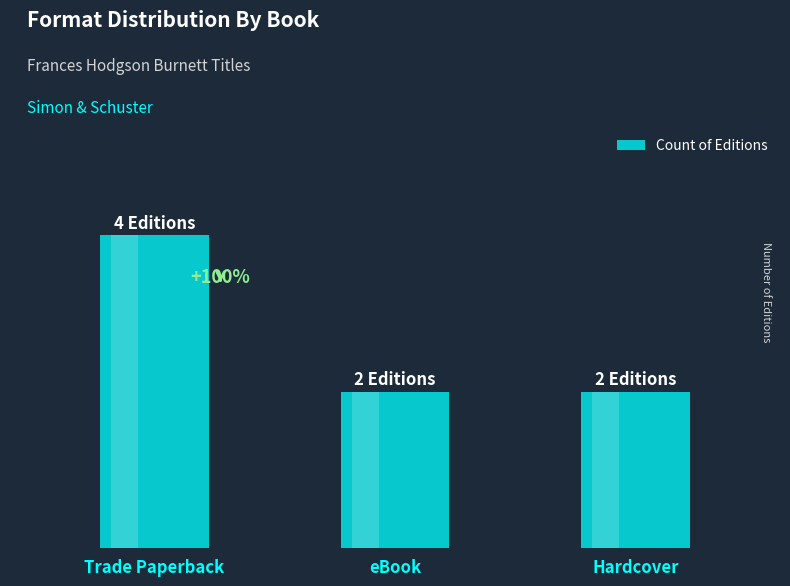

What position from the right is eBook?

2